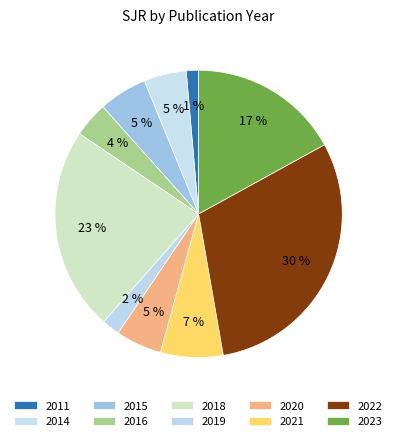

Count the number of slices in the pie.

10